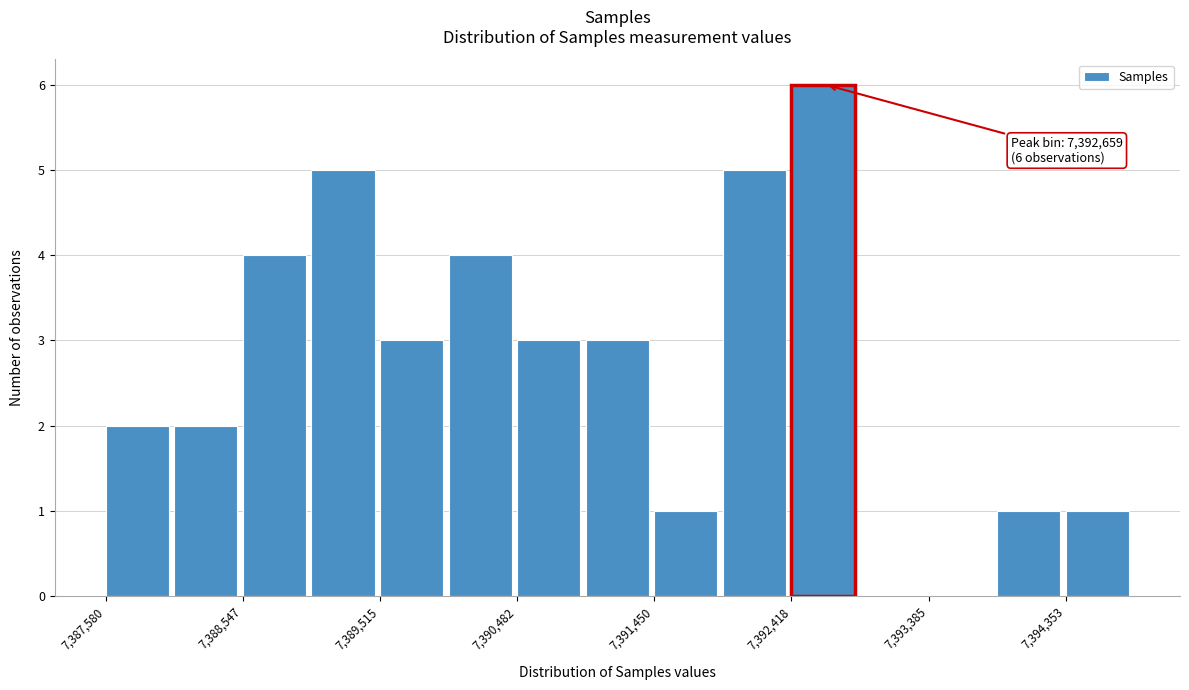

Over which range of the x-axis is the bar tallest?

7392400 to 7392900